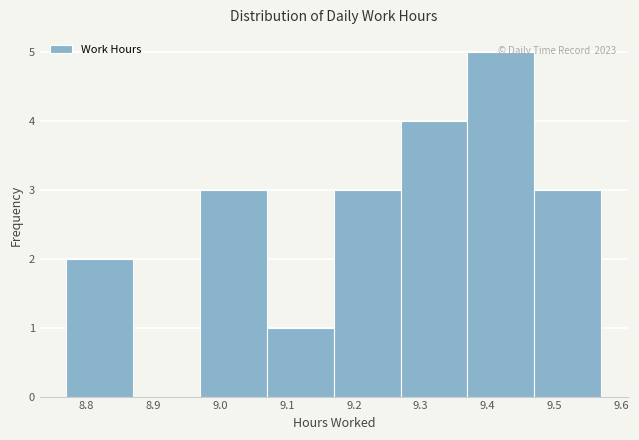

Which range on the x-axis has the tallest bar?

9.37 to 9.47